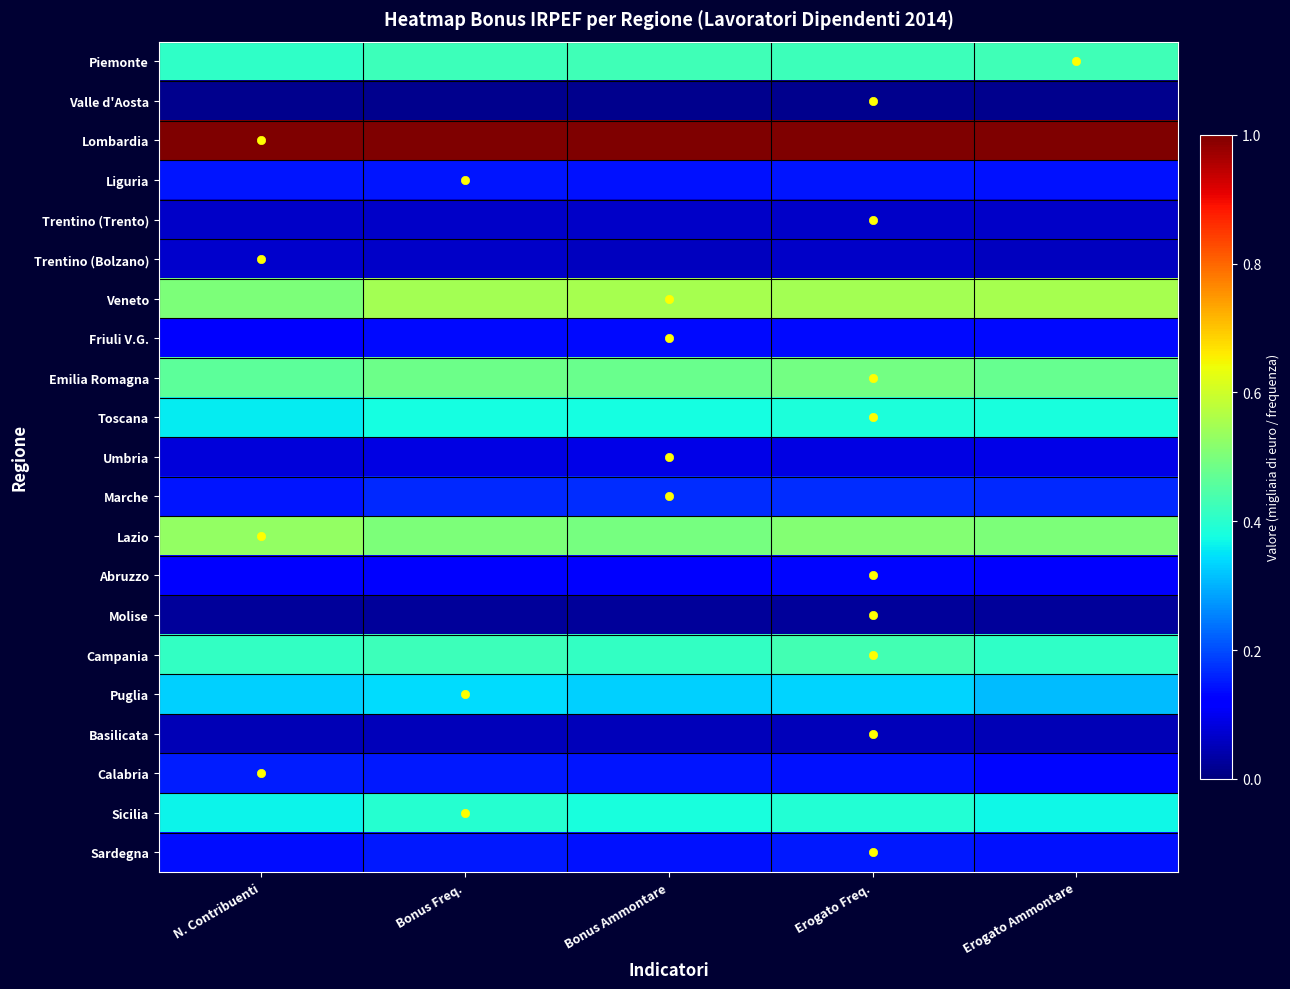

Reading left to right, extract all data points from this chart.

Piemonte: N. Contribuenti=0.4	Bonus Freq.=0.4	Bonus Ammontare=0.4	Erogato Freq.=0.4	Erogato Ammontare=0.4
Valle d'Aosta: N. Contribuenti=0.0	Bonus Freq.=0.0	Bonus Ammontare=0.0	Erogato Freq.=0.0	Erogato Ammontare=0.0
Lombardia: N. Contribuenti=1.0	Bonus Freq.=1.0	Bonus Ammontare=1.0	Erogato Freq.=1.0	Erogato Ammontare=1.0
Liguria: N. Contribuenti=0.1	Bonus Freq.=0.1	Bonus Ammontare=0.1	Erogato Freq.=0.1	Erogato Ammontare=0.1
Trentino (Trento): N. Contribuenti=0.1	Bonus Freq.=0.1	Bonus Ammontare=0.1	Erogato Freq.=0.1	Erogato Ammontare=0.1
Trentino (Bolzano): N. Contribuenti=0.1	Bonus Freq.=0.1	Bonus Ammontare=0.1	Erogato Freq.=0.1	Erogato Ammontare=0.1
Veneto: N. Contribuenti=0.5	Bonus Freq.=0.5	Bonus Ammontare=0.6	Erogato Freq.=0.6	Erogato Ammontare=0.6
Friuli V.G.: N. Contribuenti=0.1	Bonus Freq.=0.1	Bonus Ammontare=0.1	Erogato Freq.=0.1	Erogato Ammontare=0.1
Emilia Romagna: N. Contribuenti=0.5	Bonus Freq.=0.5	Bonus Ammontare=0.5	Erogato Freq.=0.5	Erogato Ammontare=0.5
Toscana: N. Contribuenti=0.4	Bonus Freq.=0.4	Bonus Ammontare=0.4	Erogato Freq.=0.4	Erogato Ammontare=0.4
Umbria: N. Contribuenti=0.1	Bonus Freq.=0.1	Bonus Ammontare=0.1	Erogato Freq.=0.1	Erogato Ammontare=0.1
Marche: N. Contribuenti=0.1	Bonus Freq.=0.2	Bonus Ammontare=0.2	Erogato Freq.=0.2	Erogato Ammontare=0.2
Lazio: N. Contribuenti=0.5	Bonus Freq.=0.5	Bonus Ammontare=0.5	Erogato Freq.=0.5	Erogato Ammontare=0.5
Abruzzo: N. Contribuenti=0.1	Bonus Freq.=0.1	Bonus Ammontare=0.1	Erogato Freq.=0.1	Erogato Ammontare=0.1
Molise: N. Contribuenti=0.0	Bonus Freq.=0.0	Bonus Ammontare=0.0	Erogato Freq.=0.0	Erogato Ammontare=0.0
Campania: N. Contribuenti=0.4	Bonus Freq.=0.4	Bonus Ammontare=0.4	Erogato Freq.=0.4	Erogato Ammontare=0.4
Puglia: N. Contribuenti=0.3	Bonus Freq.=0.3	Bonus Ammontare=0.3	Erogato Freq.=0.3	Erogato Ammontare=0.3
Basilicata: N. Contribuenti=0.0	Bonus Freq.=0.1	Bonus Ammontare=0.1	Erogato Freq.=0.1	Erogato Ammontare=0.0
Calabria: N. Contribuenti=0.2	Bonus Freq.=0.2	Bonus Ammontare=0.1	Erogato Freq.=0.1	Erogato Ammontare=0.1
Sicilia: N. Contribuenti=0.4	Bonus Freq.=0.4	Bonus Ammontare=0.4	Erogato Freq.=0.4	Erogato Ammontare=0.4
Sardegna: N. Contribuenti=0.1	Bonus Freq.=0.1	Bonus Ammontare=0.1	Erogato Freq.=0.2	Erogato Ammontare=0.1